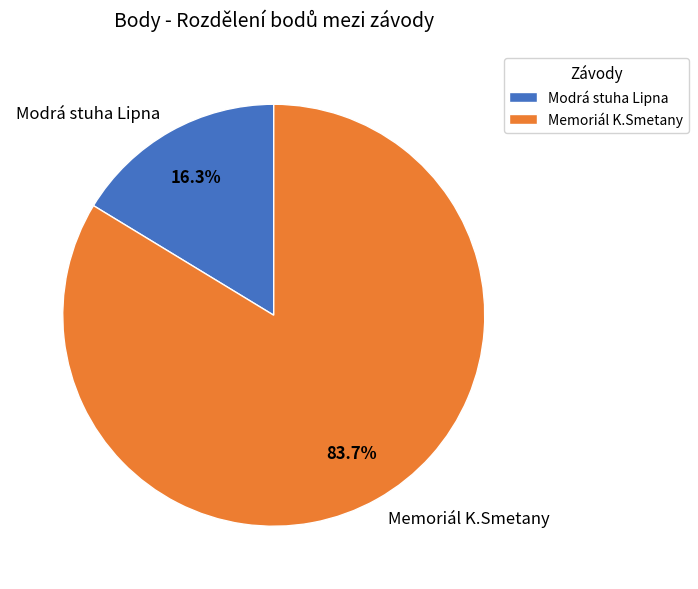

Which slice is the largest?

Memoriál K.Smetany